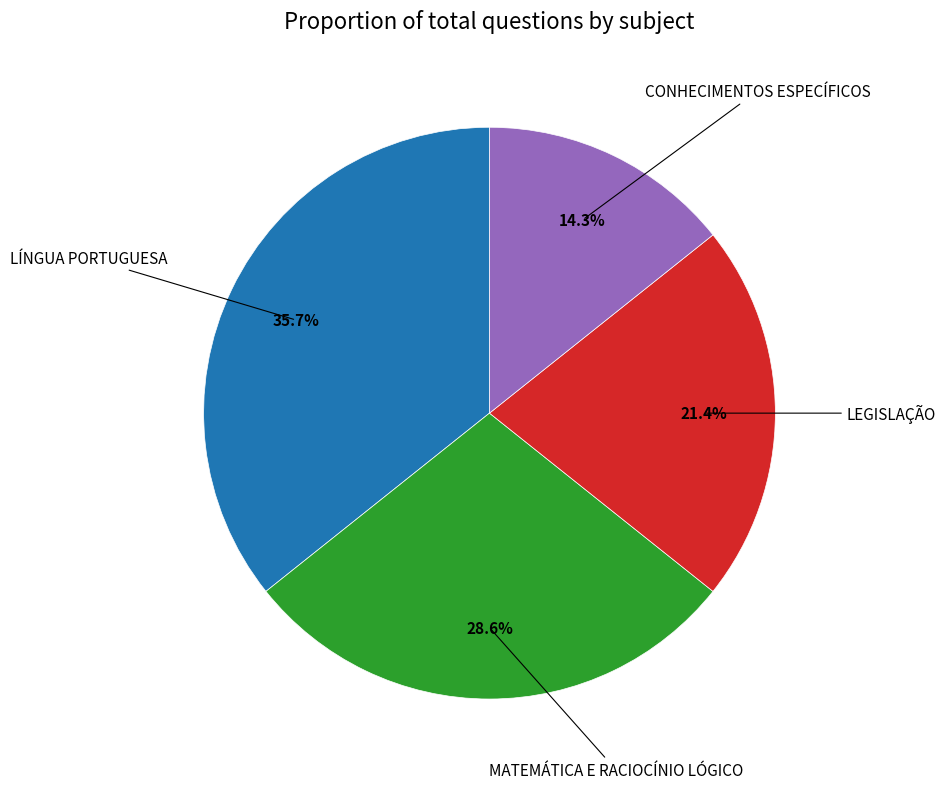

To the nearest percent, what is the difference between the LEGISLAÇÃO and LÍNGUA PORTUGUESA slice percentages?

14%